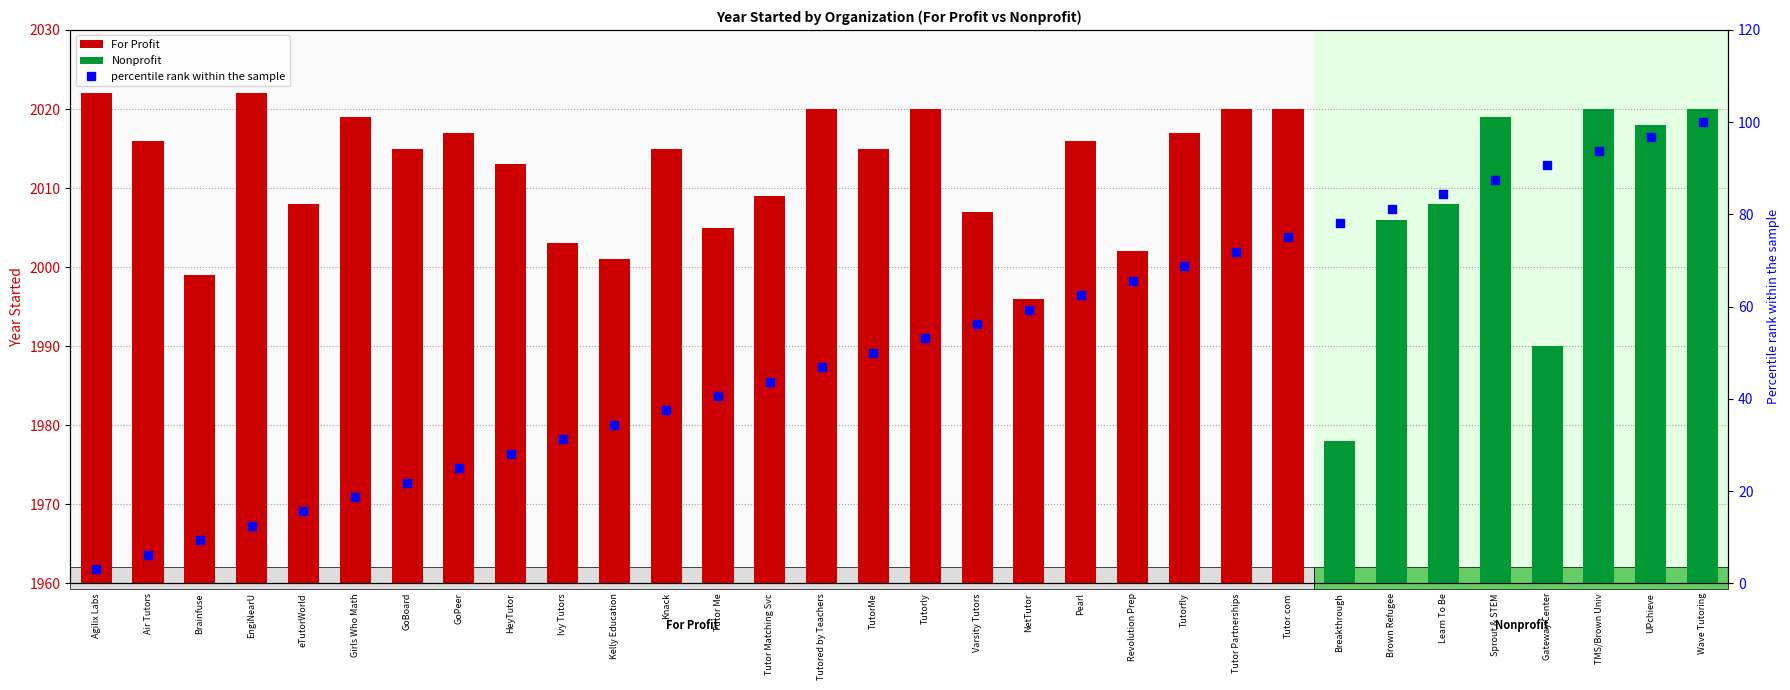

What is the change in value from GoPeer to Wave Tutoring?

+75.0